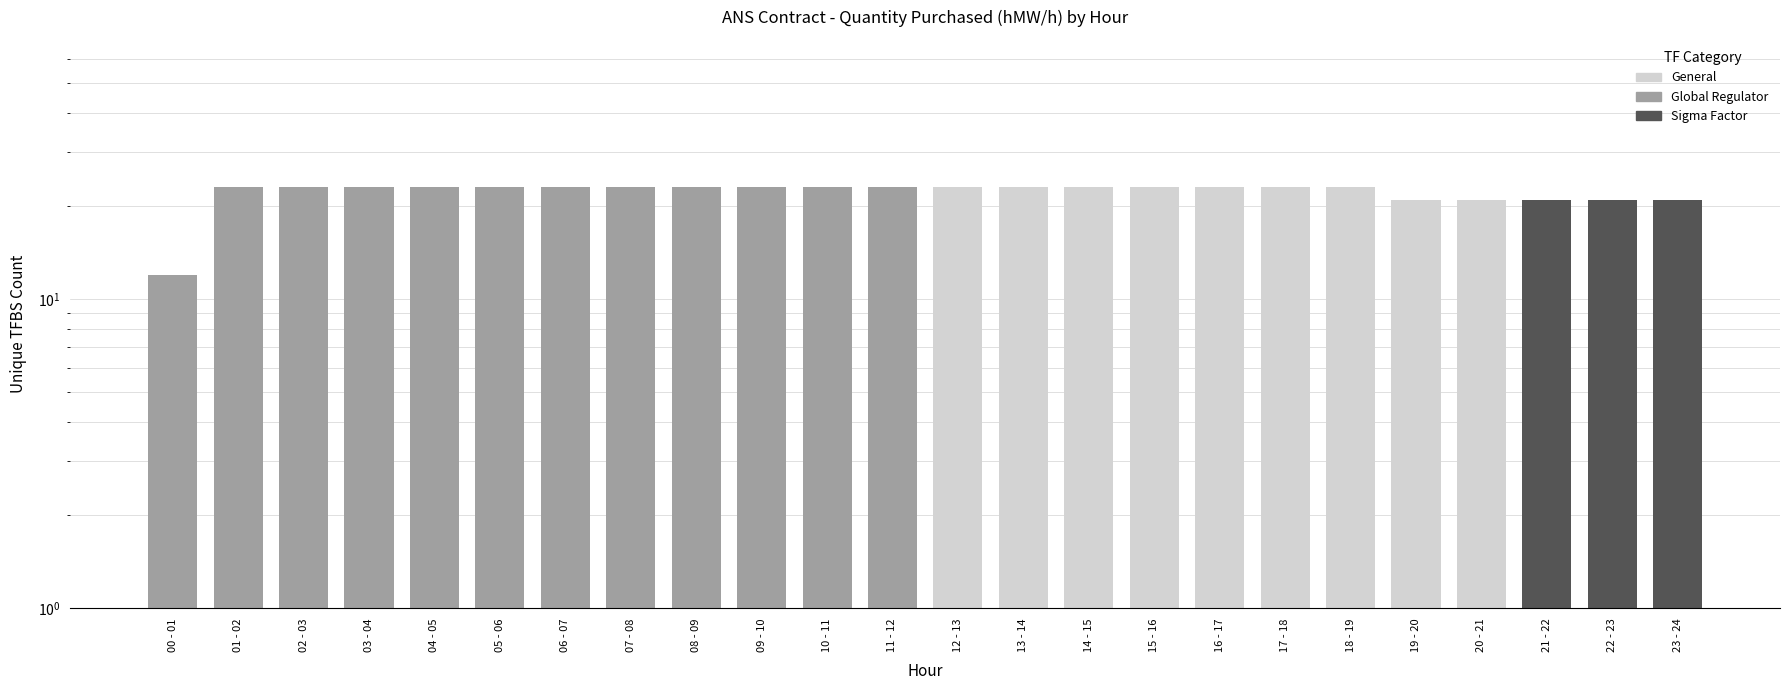

What position from the left is 01 - 02?

2